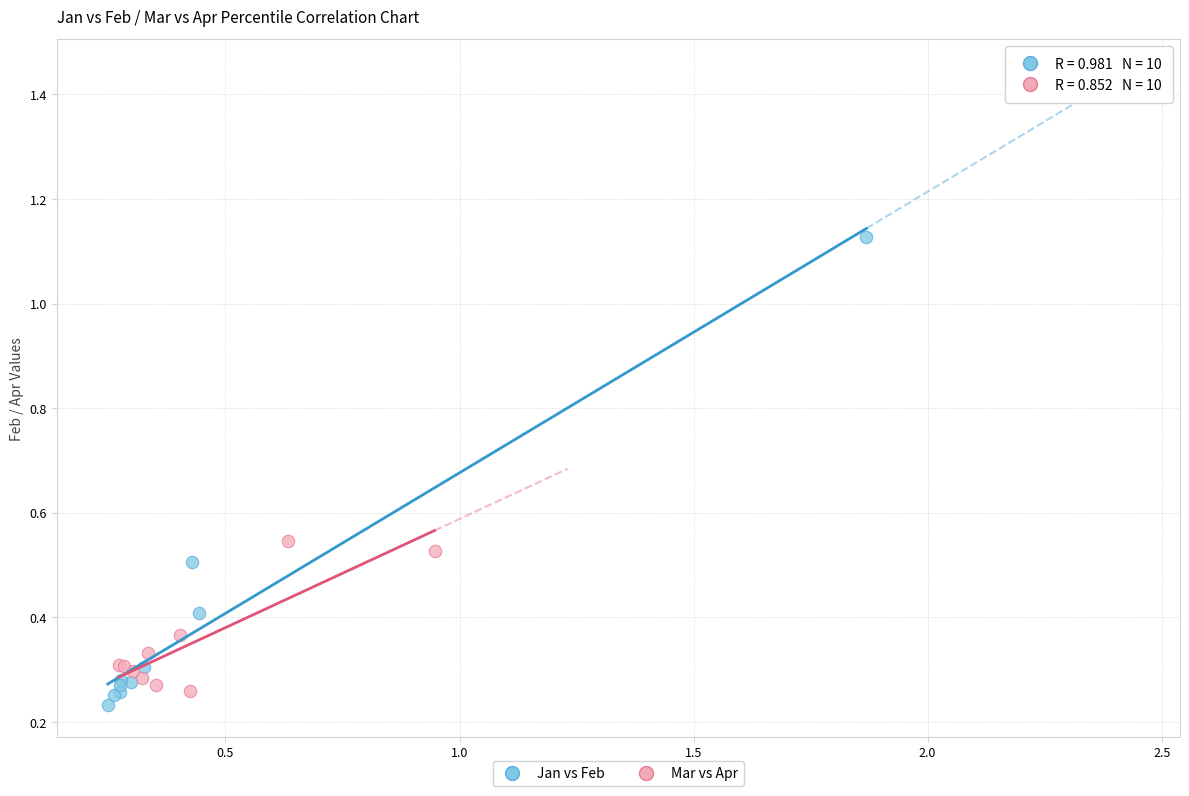

Which series contains the highest Y value?

Jan vs Feb